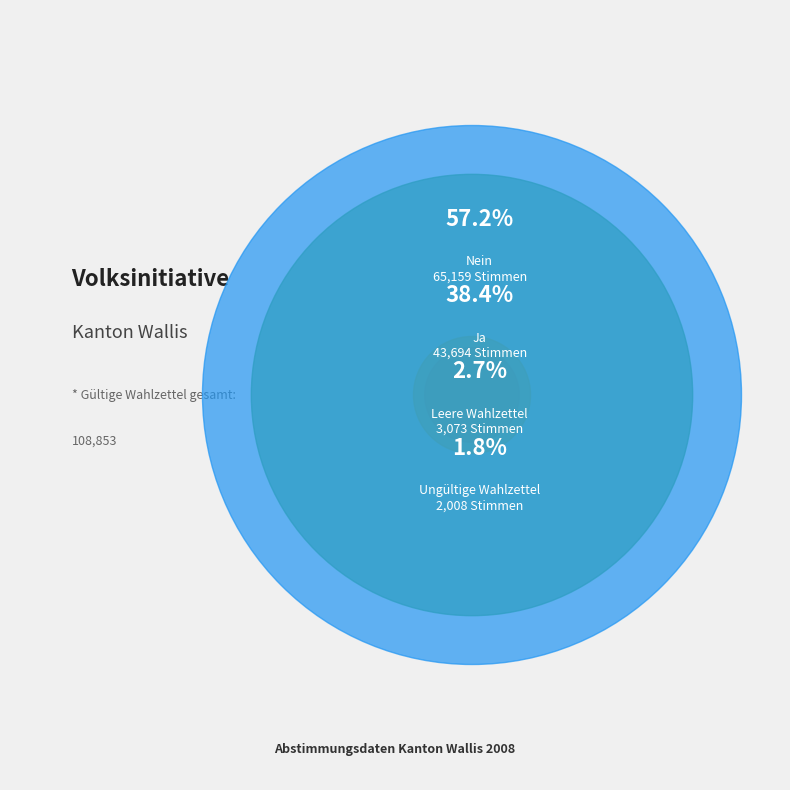

Rank the categories by value from lowest to highest.

Ungültige Wahlzettel, Leere Wahlzettel, Ja, Nein